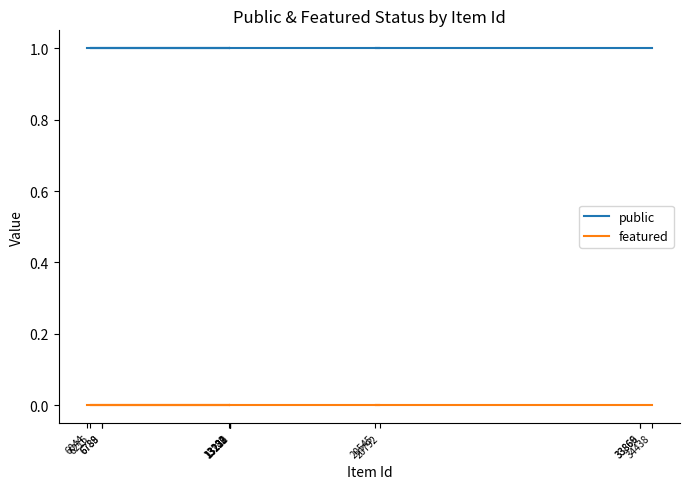

Which series has the largest total across all categories?

public